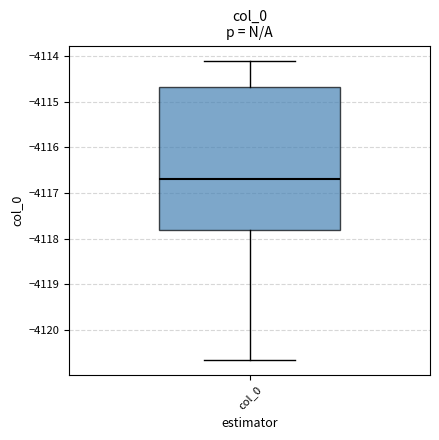

Transcribe this box plot: give where the median line is, the range the box spans, and where the two whiskers end, as read against the y-axis. The values are not printed on the chart, so give them approximately, as read against the axis.

median -4116.7, box -4117.8 to -4114.7, whiskers -4120.7 to -4114.1